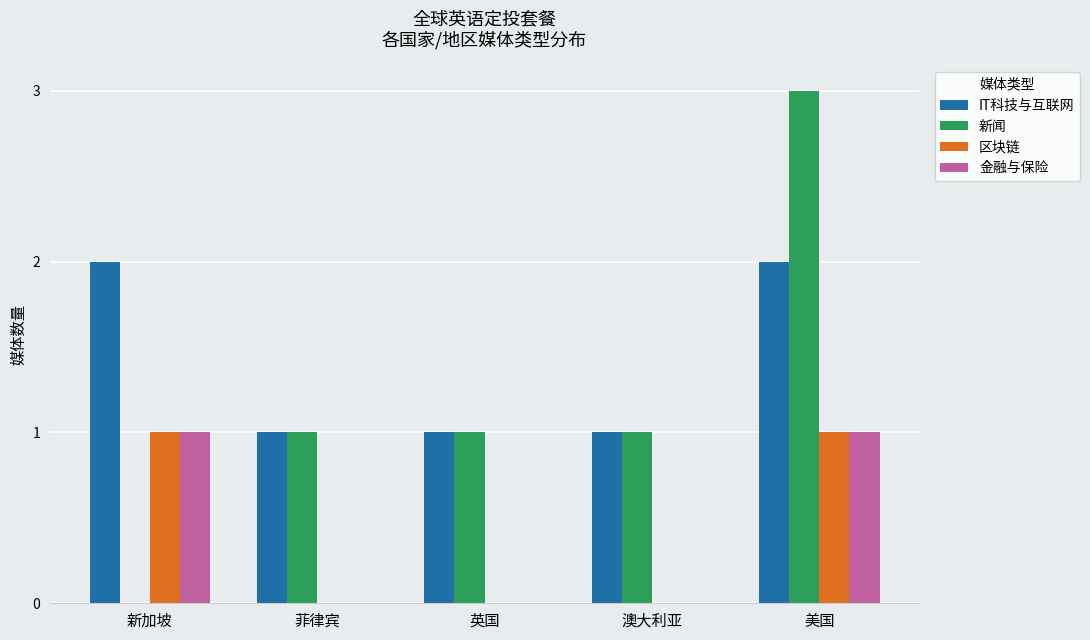

Count the number of data series in this chart.

4